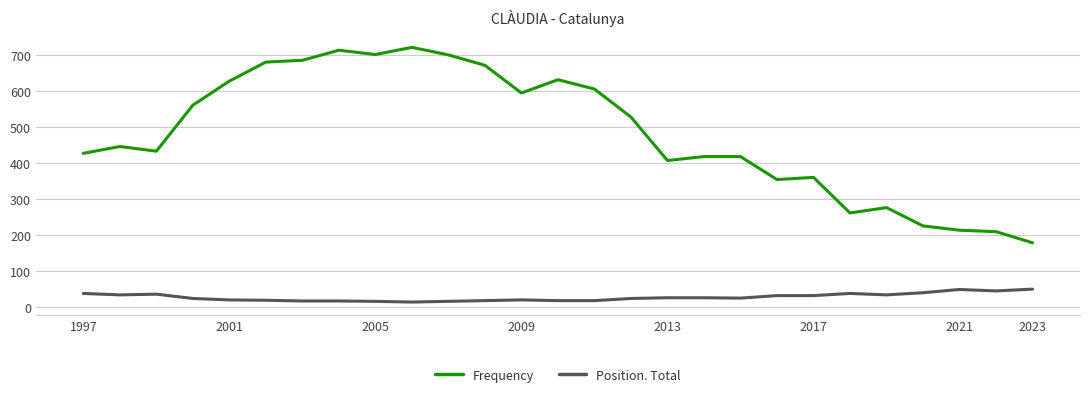

Which series has the widest spread of values?

Frequency